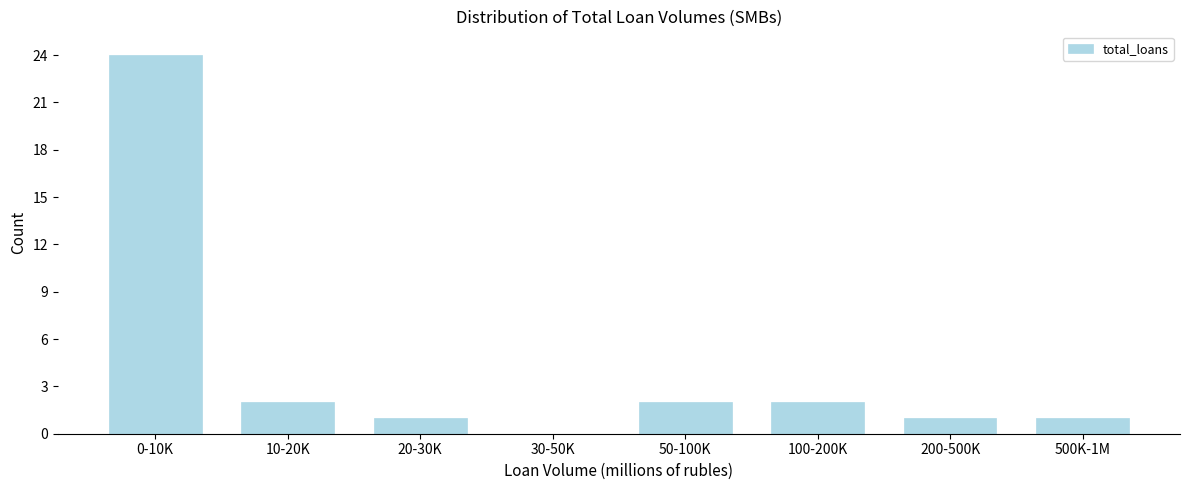

Reading right to left, list all the values displayed in this chart.

500K-1M=1	200-500K=1	100-200K=2	50-100K=2	30-50K=0	20-30K=1	10-20K=2	0-10K=24